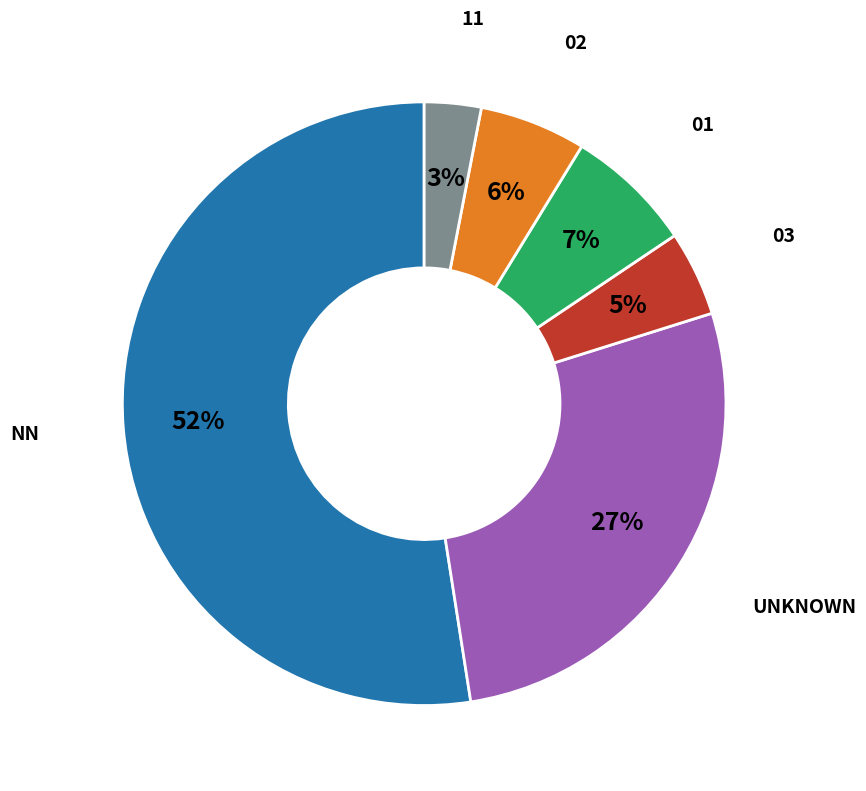

Is there a majority slice in this chart?

Yes